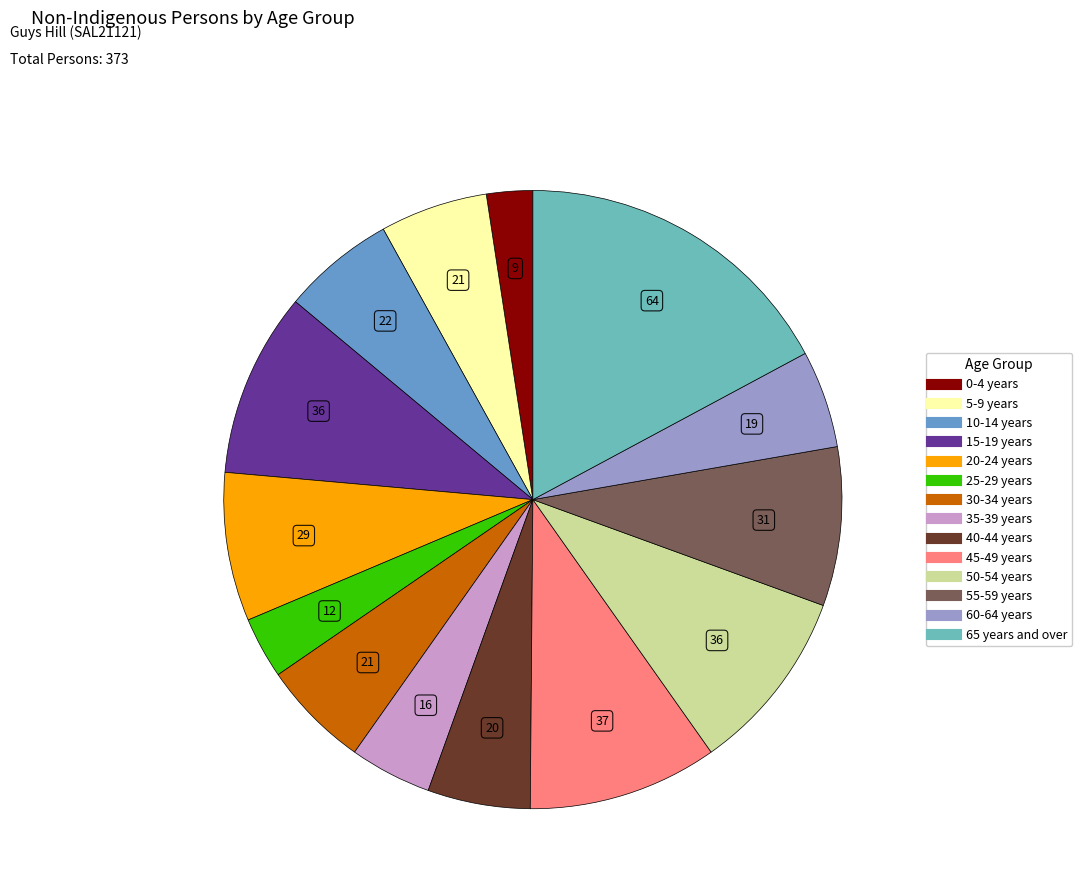

Is 55-59 years the majority of the pie?

No